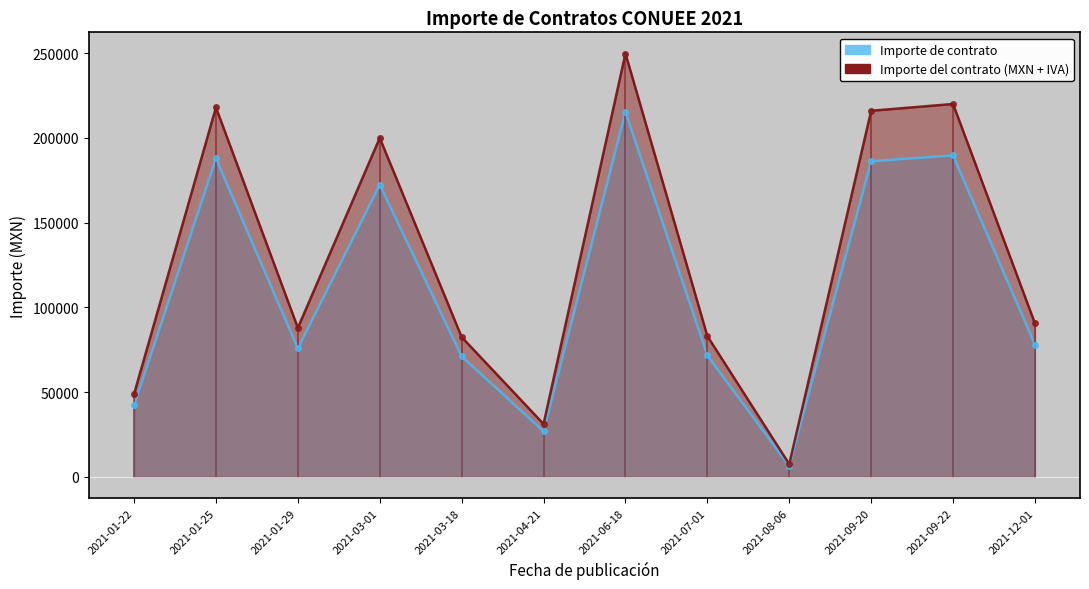

Does the chart have visible grid lines?

No